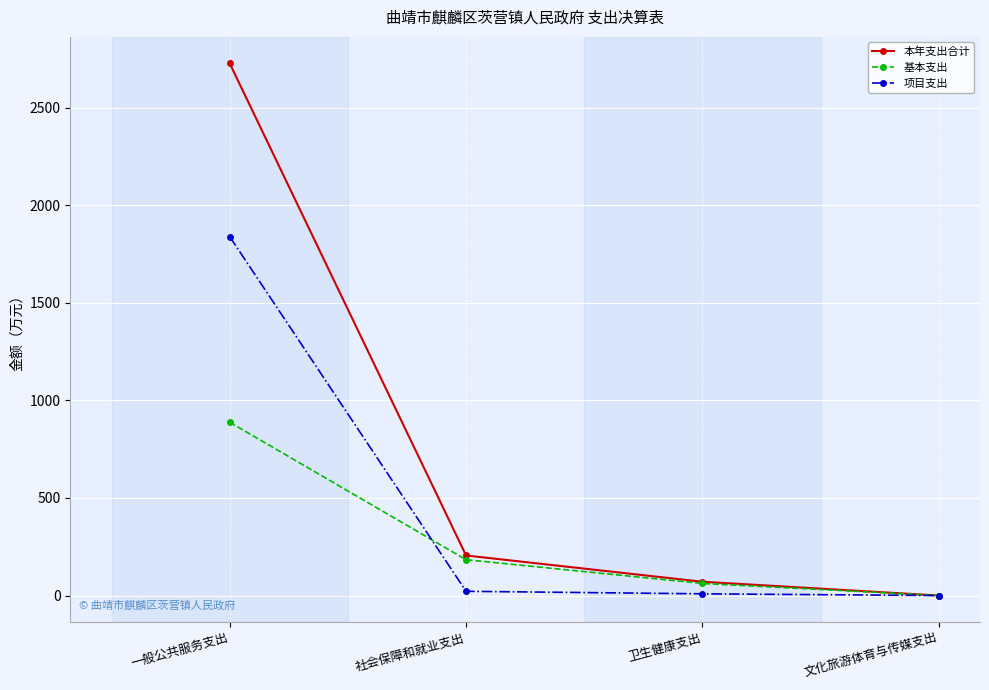

Which series has the largest range (max minus min)?

本年支出合计